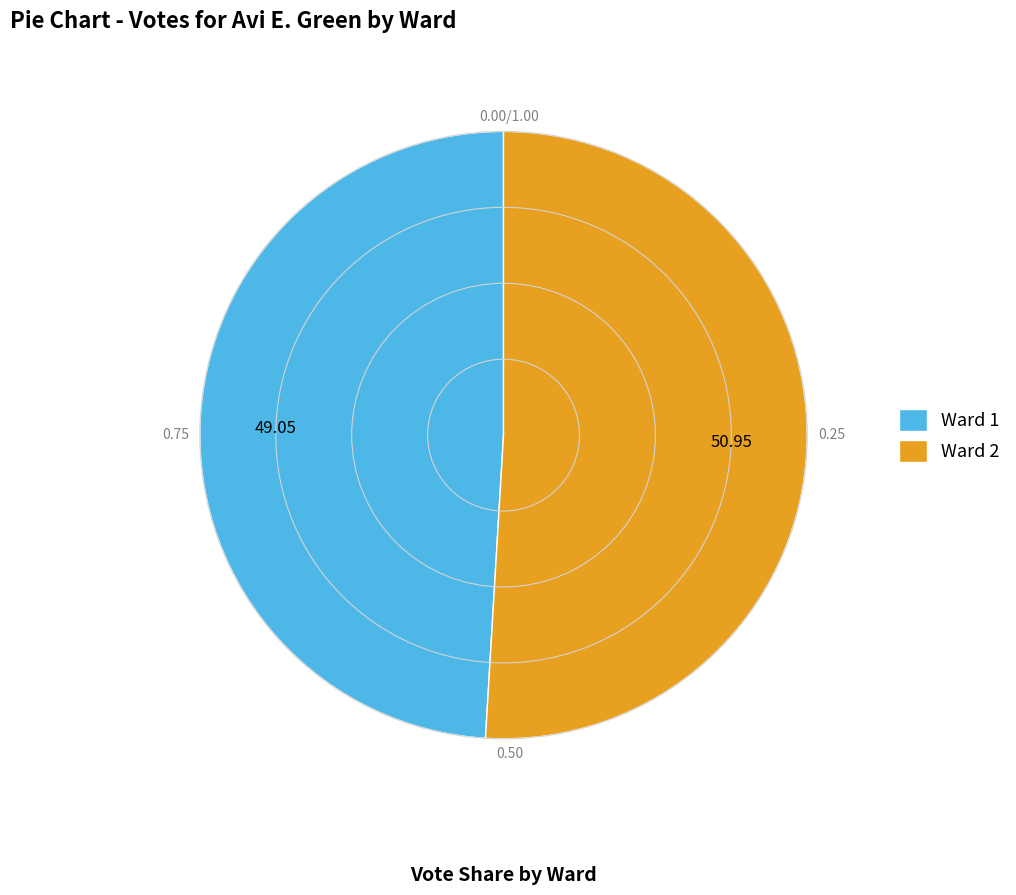

Do Ward 2 and Ward 1 together represent more than half of the pie?

Yes